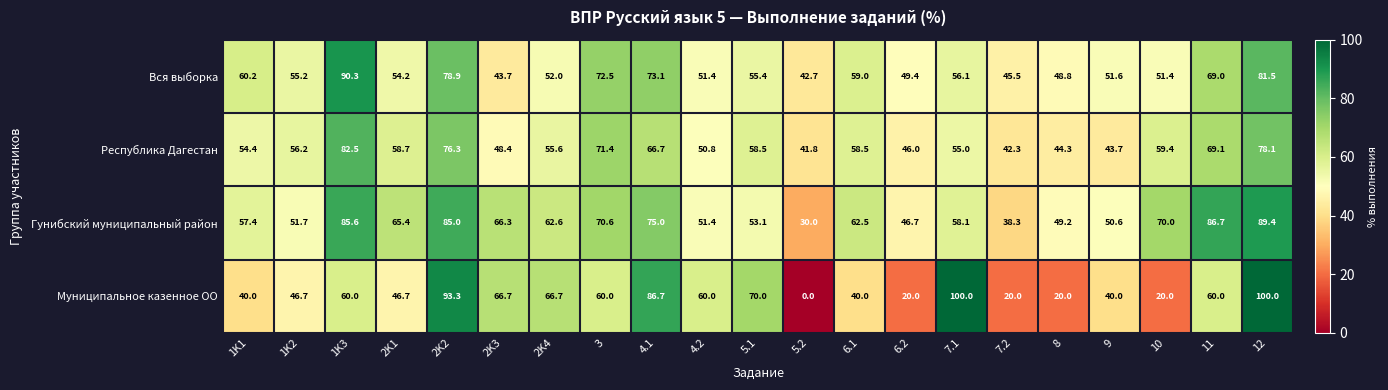

What is the difference between the maximum and minimum values in the Вся выборка series?

47.6